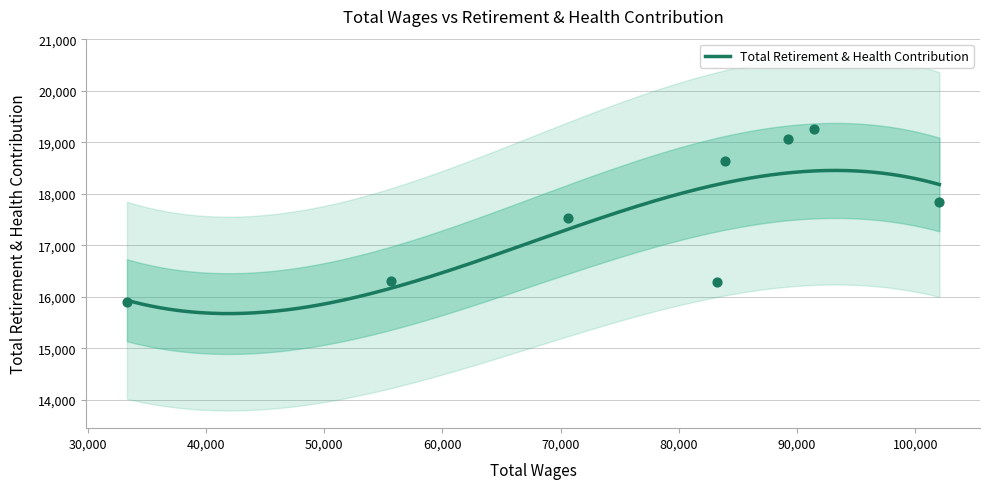

Approximately how many times larger is the value at 102038 compared to 33324?

1.1